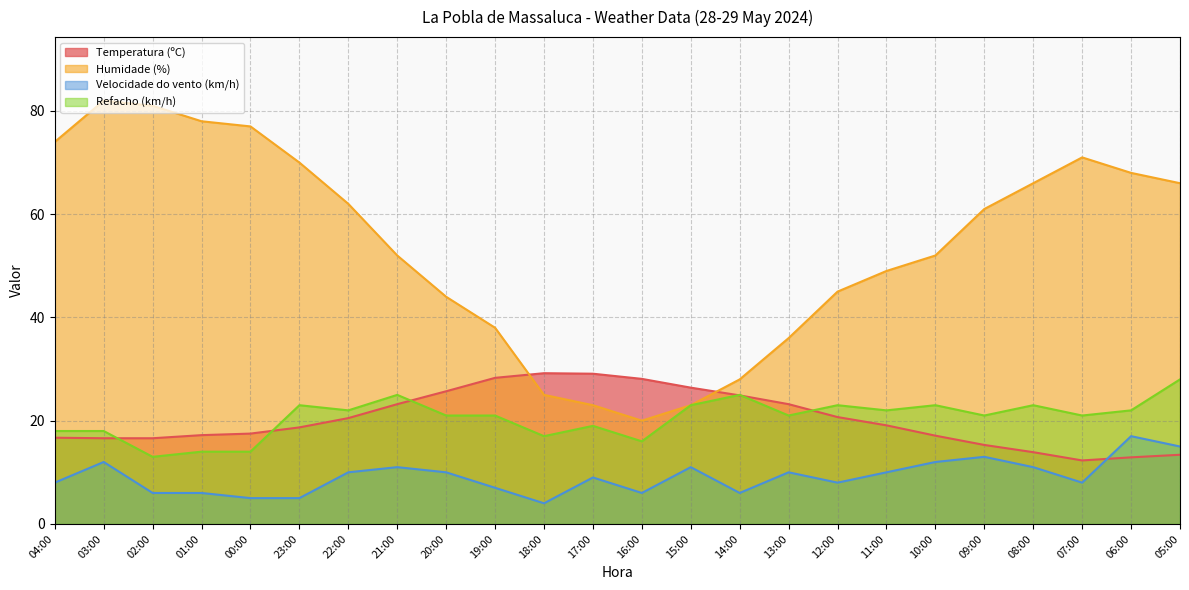

At 01:00, list the series in order from largest to smallest.

Humidade (%), Temperatura (ºC), Refacho (km/h), Velocidade do vento (km/h)